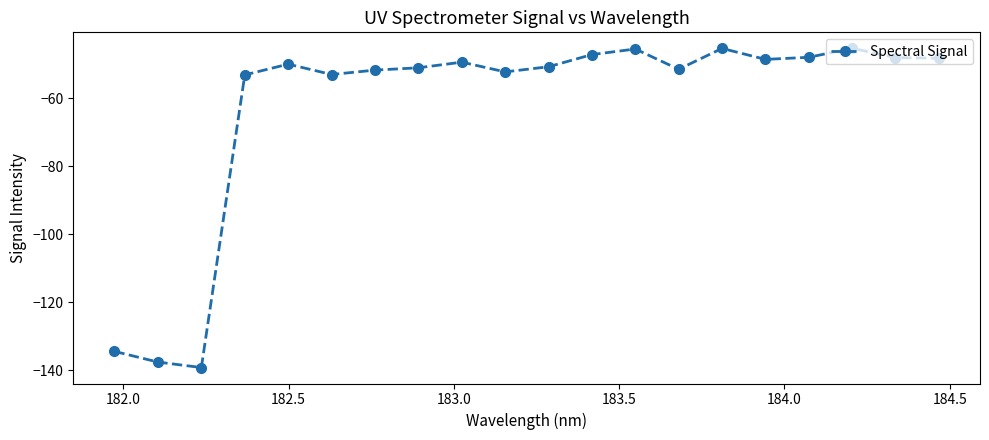

What is the smallest value displayed?

-139.3